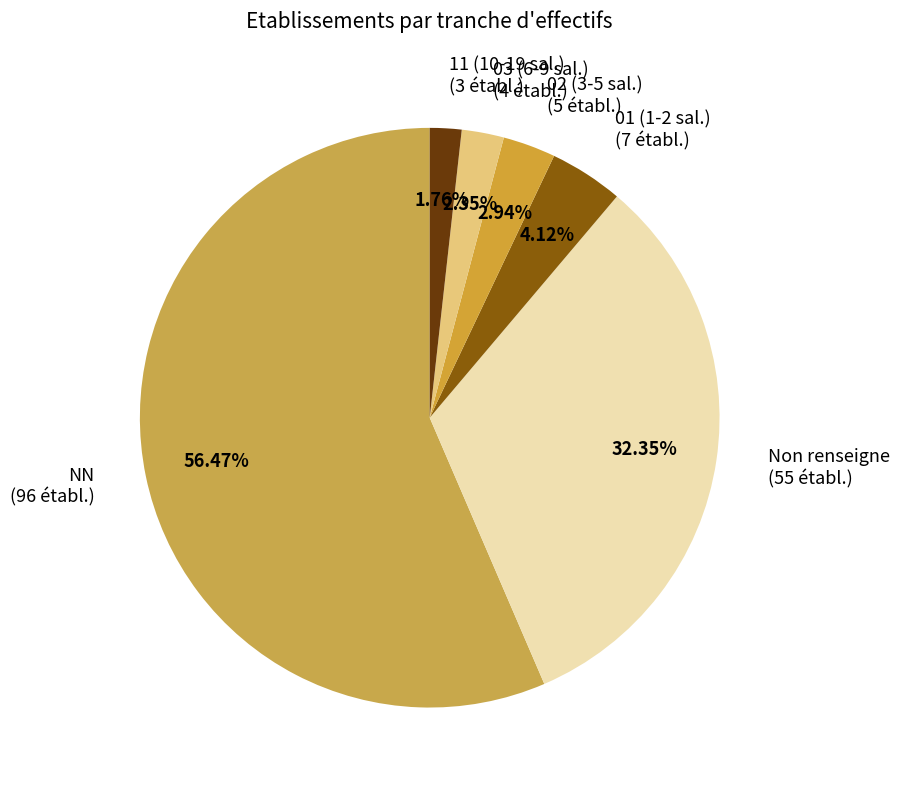

Count the number of slices in the pie.

6